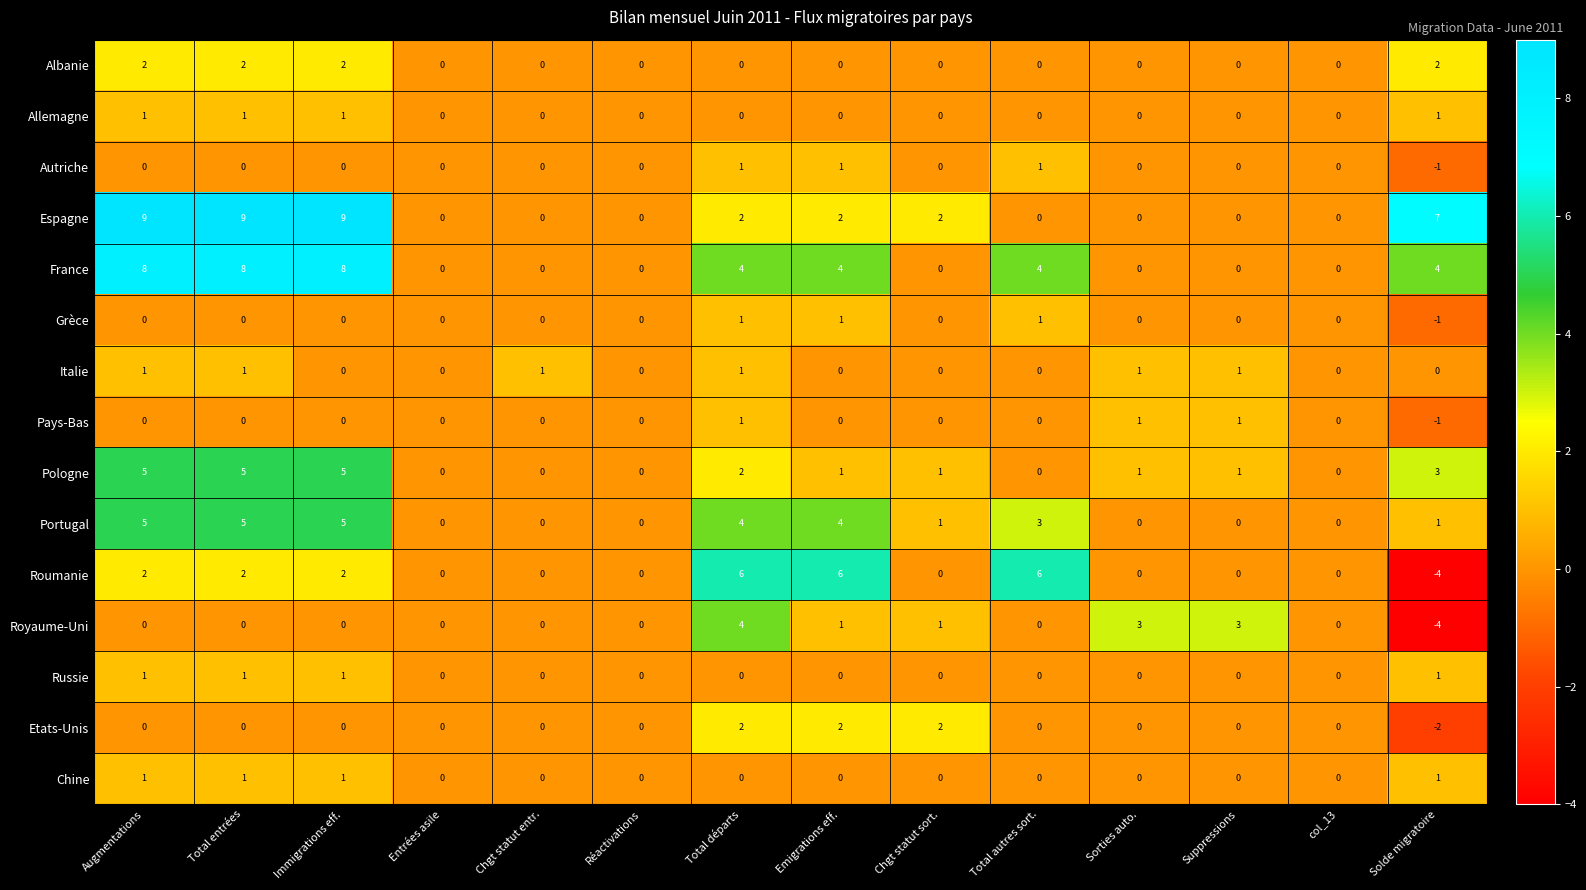

Count the number of data series in this chart.

15